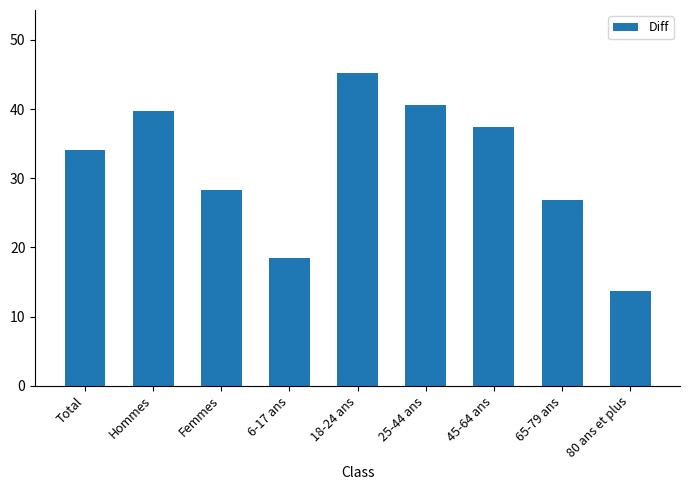

What is the minimum value shown in the chart?

13.7